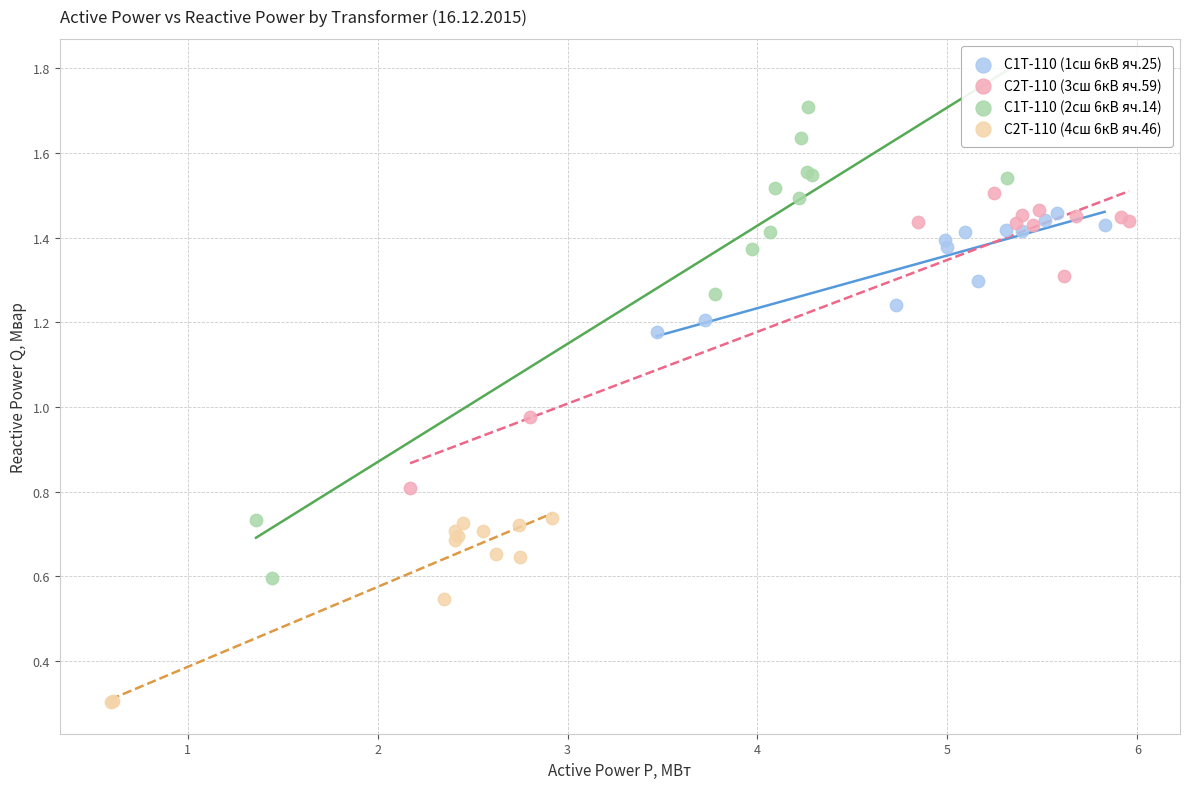

Which series reaches the minimum Y coordinate?

С2Т-110 (4сш 6кВ яч.46)